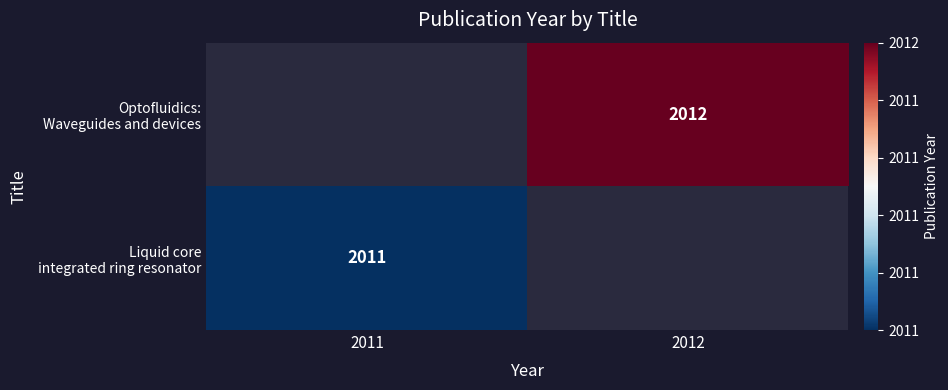

The value of Optofluidics: Waveguides and devices at 2012 is 2012.0. True or false?

True